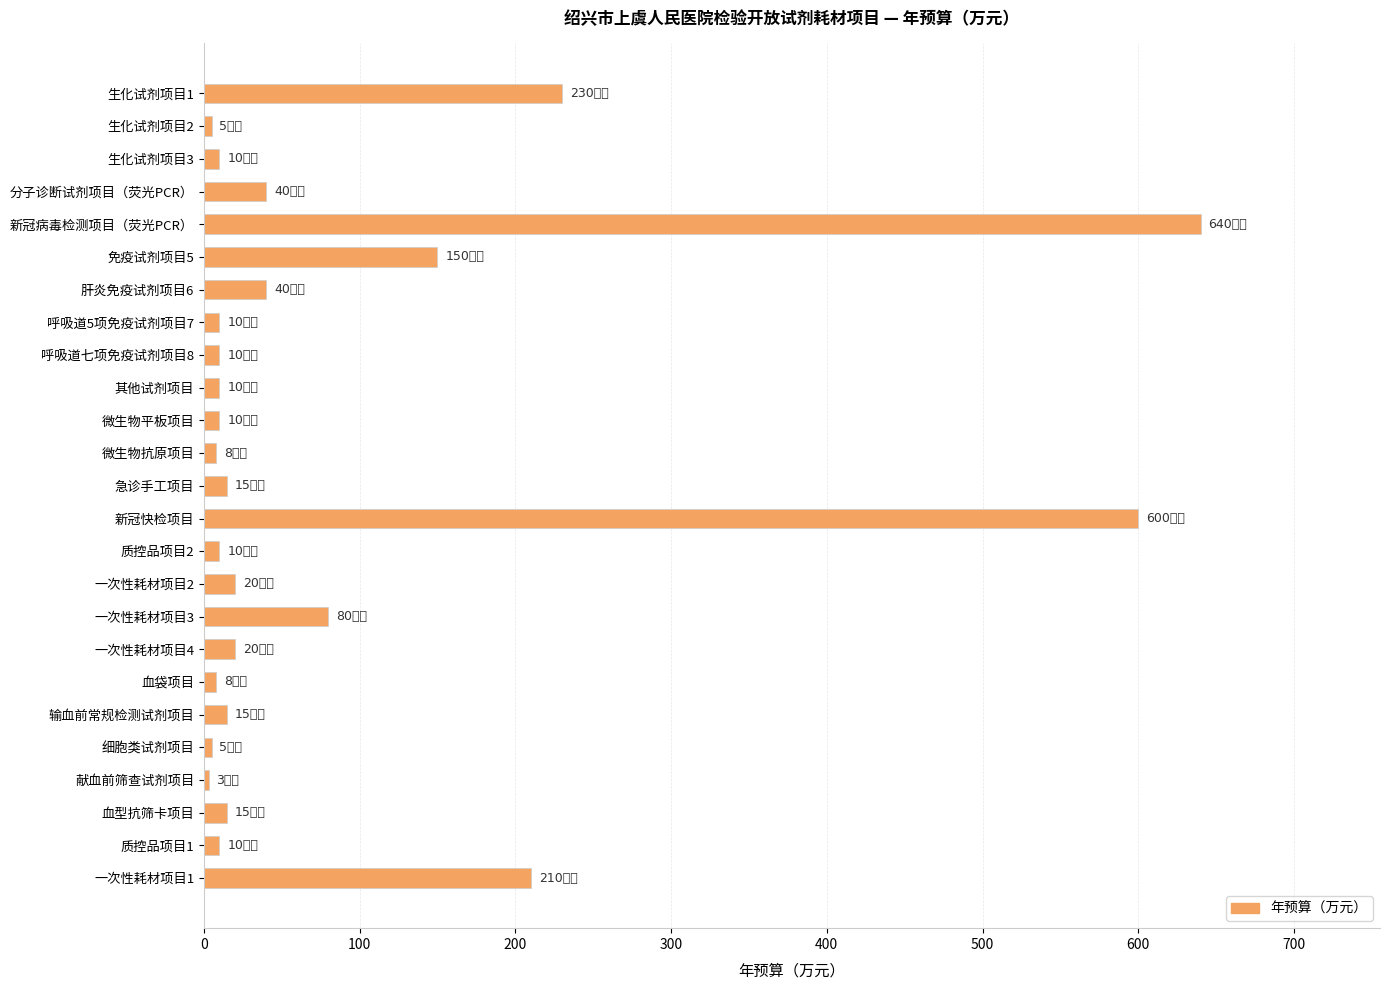

What is the label of the 3rd bar from the top?

生化试剂项目3